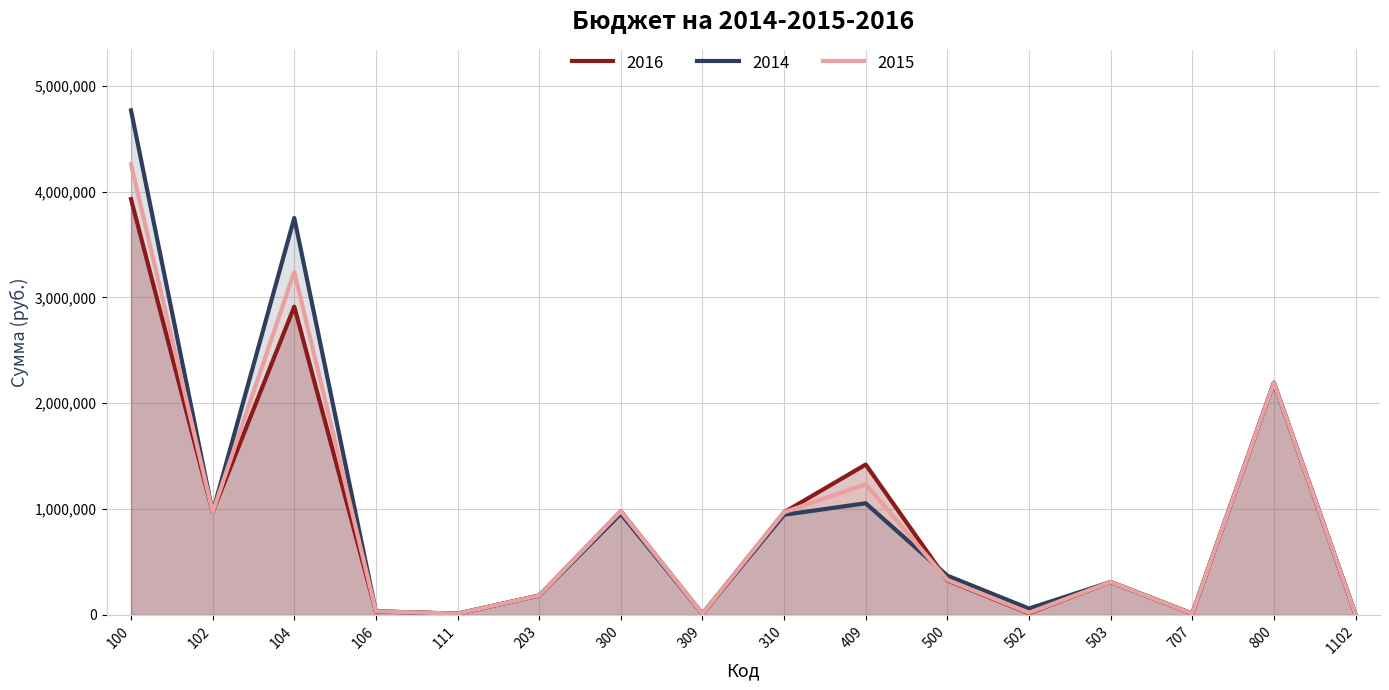

List the series in order of their overall mean, highest first.

2014, 2015, 2016